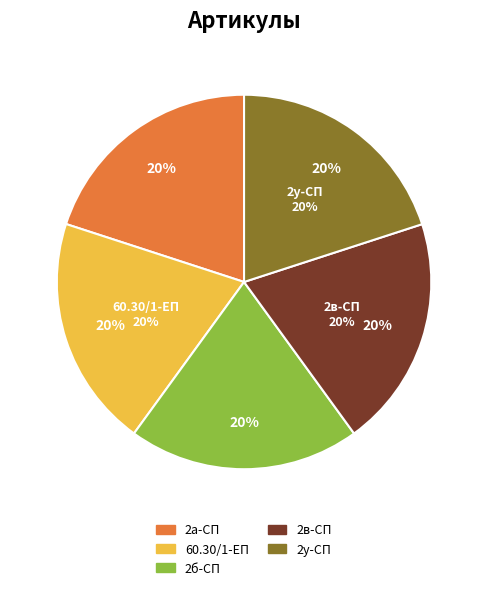

What percentage is the РК-КО829-60.30/1-ЕП ремкомплект slice, to the nearest percent?

20%